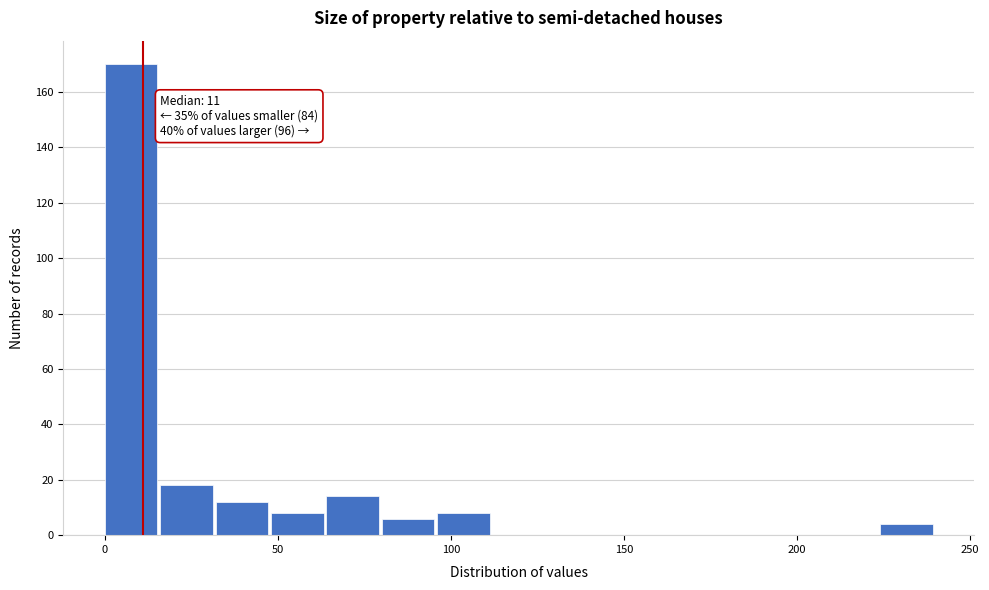

Read against the x-axis, roughly where is the centre of the tallest bar?

10